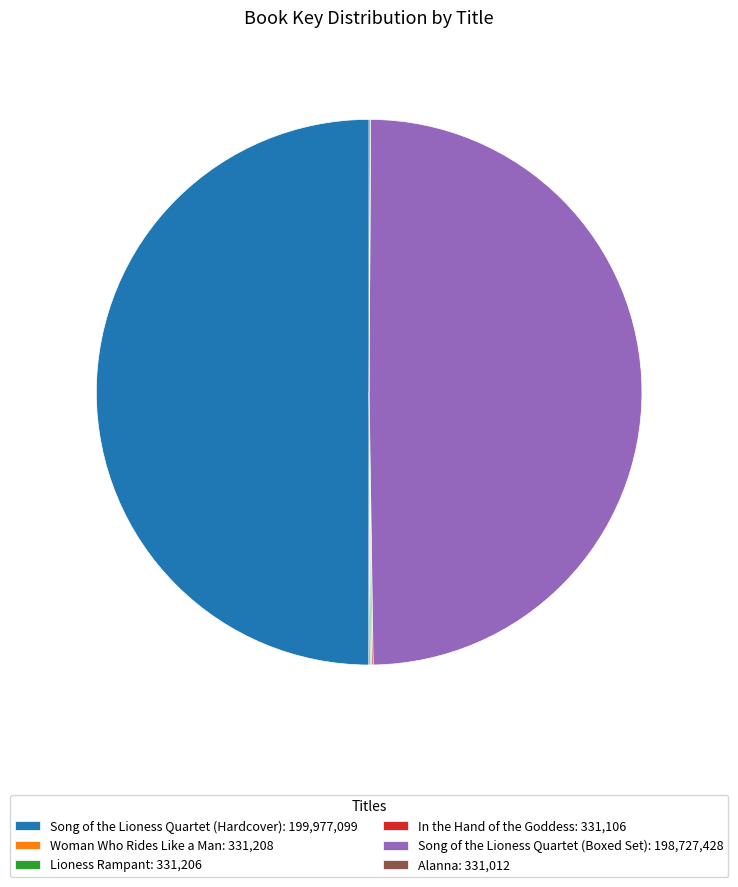

True or false: Song of the Lioness Quartet (Boxed Set): 198,727,428 accounts for 42% of the total.

False